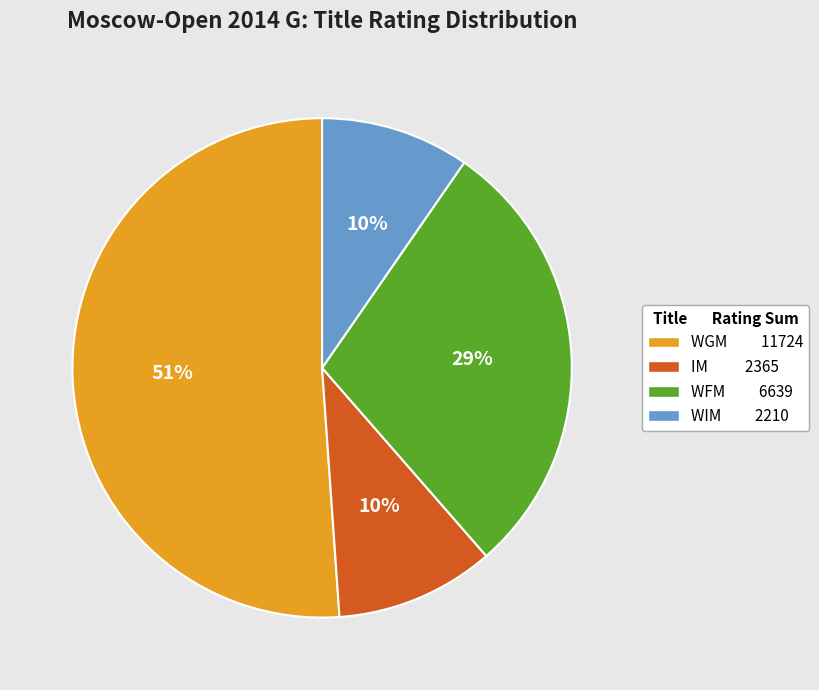

Do WGM and IM together represent more than half of the pie?

Yes